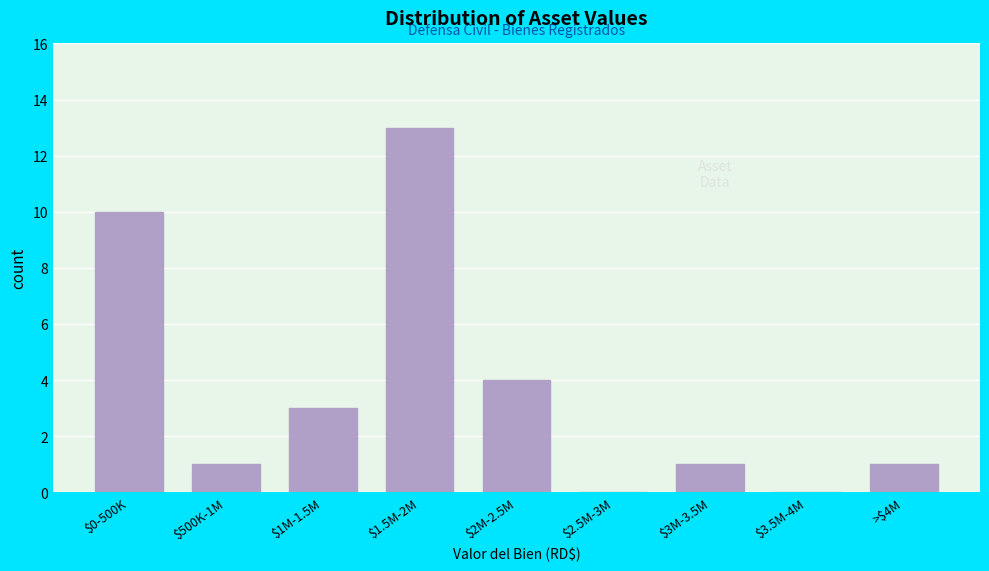

At which label is the value closest to 6?

$2M-2.5M